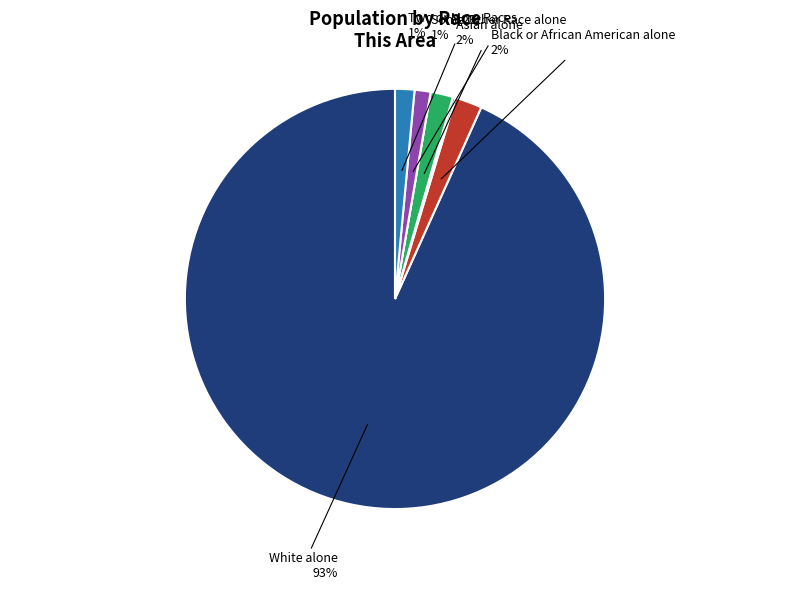

To the nearest percent, what is the average slice percentage?

14%